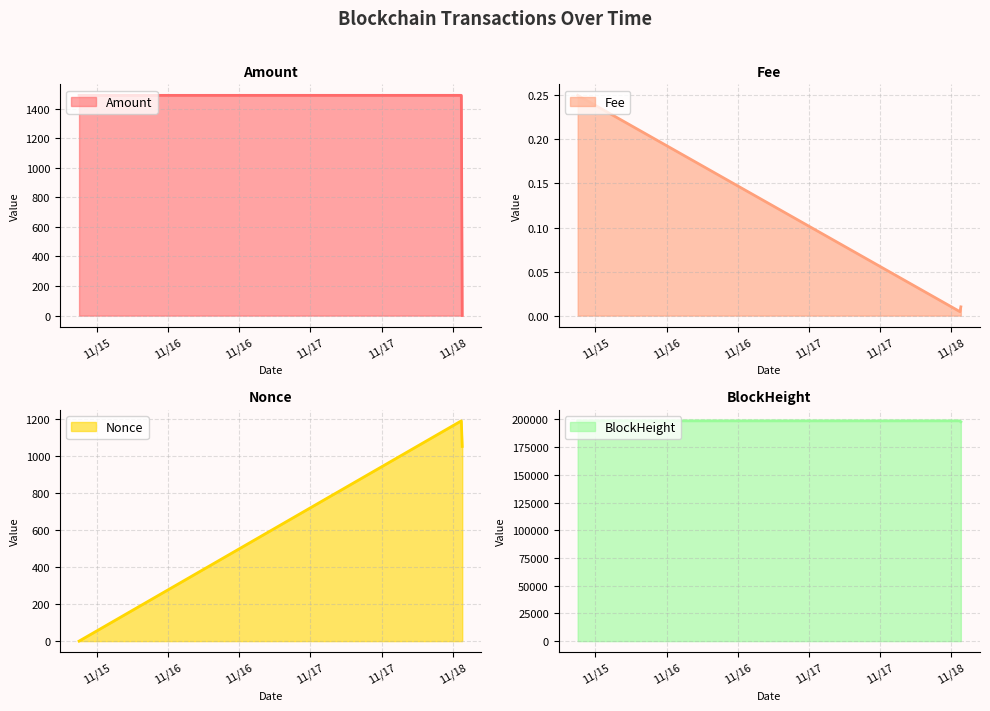

At which category is the sum across all series the highest?

2022-11-18 01:27:00